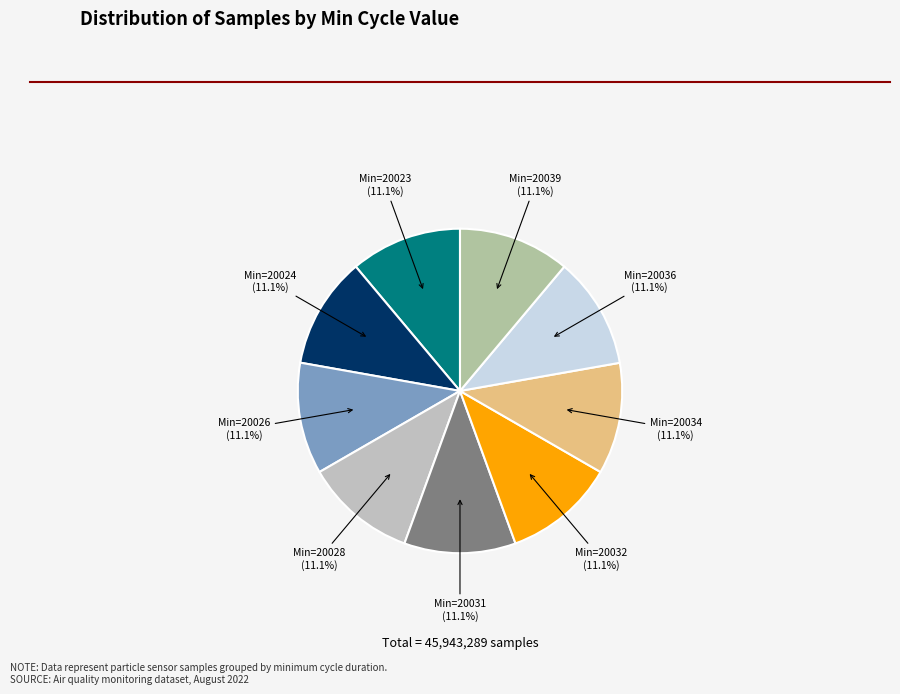

How many slices are in this pie chart?

9